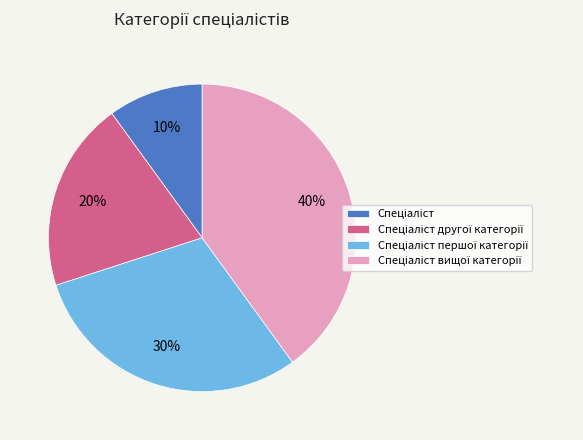

How many segments does this pie chart have?

4